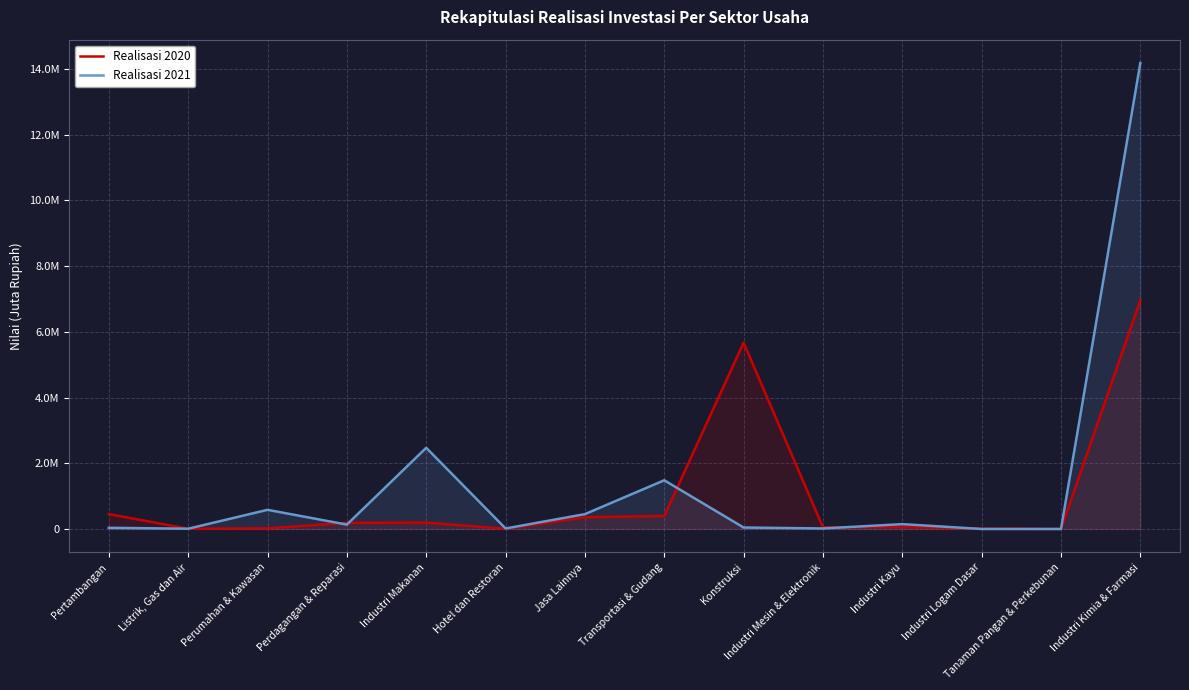

Which category has the highest value across all series?

Industri Kimia & Farmasi